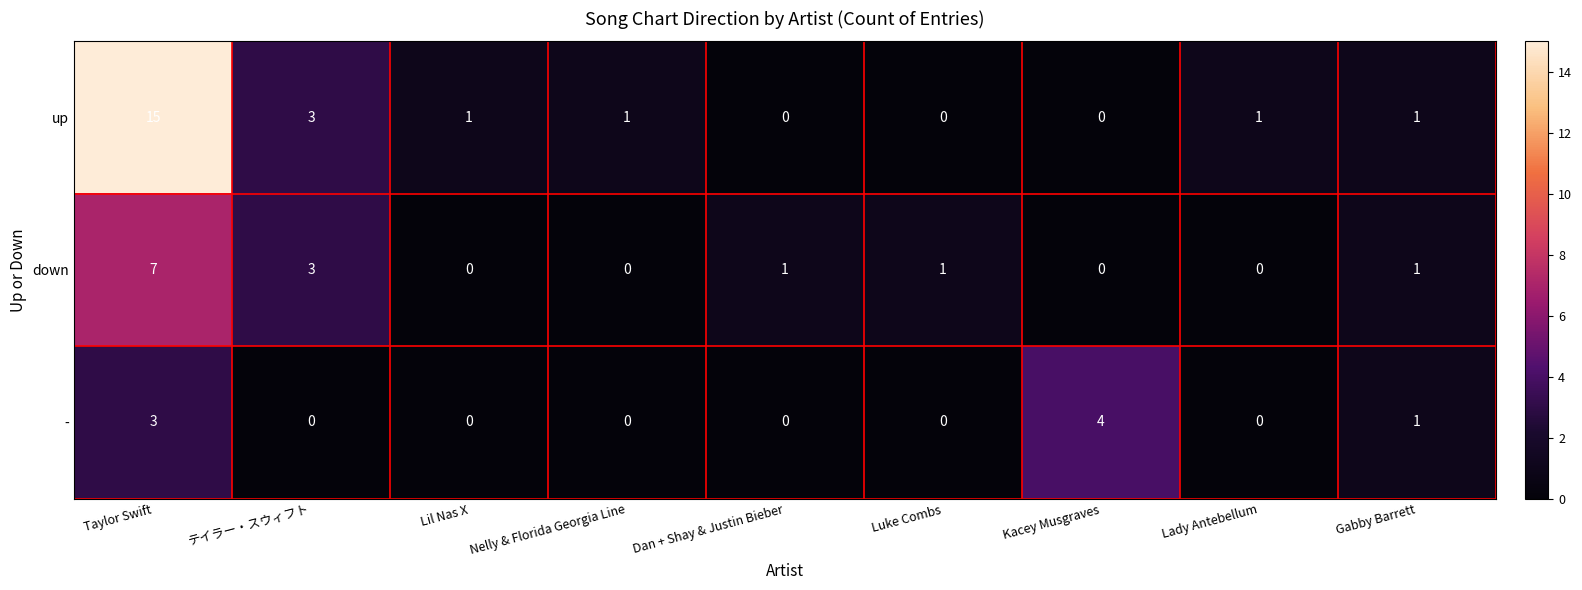

At how many categories does at least one series exceed 10?

1